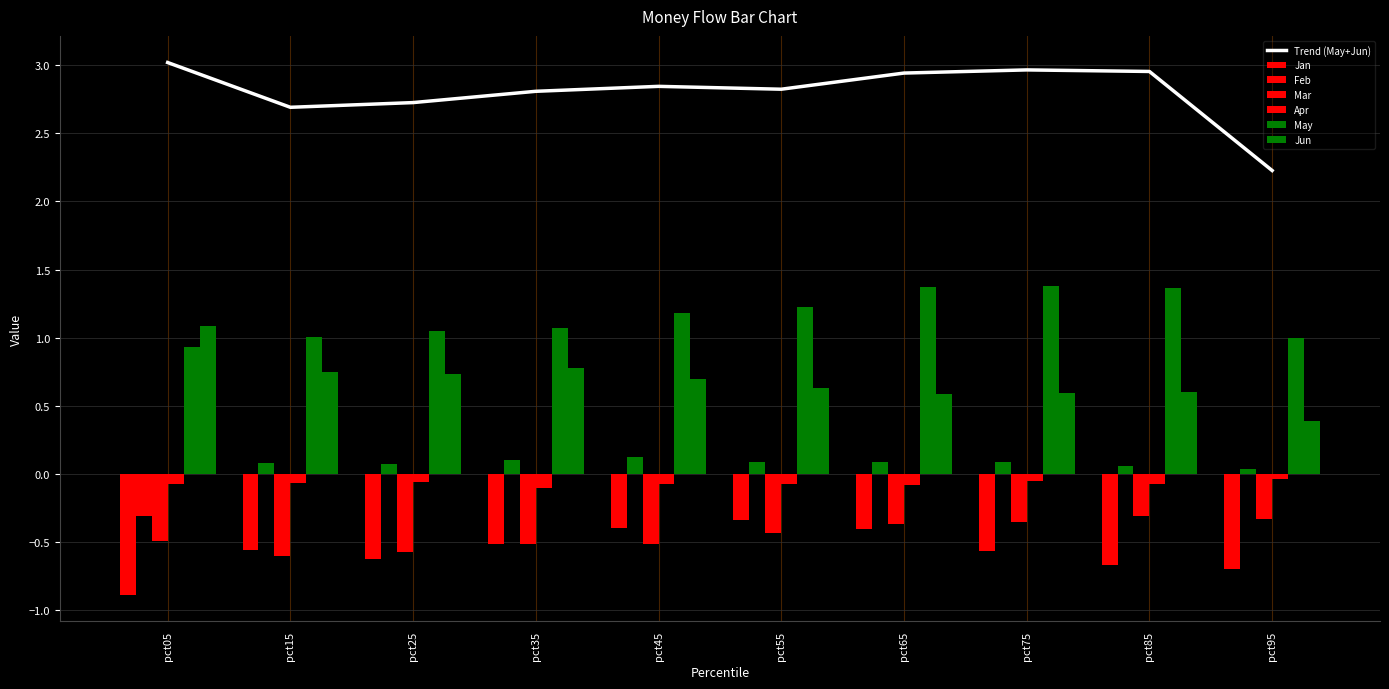

Read the May value at pct75.

1.4